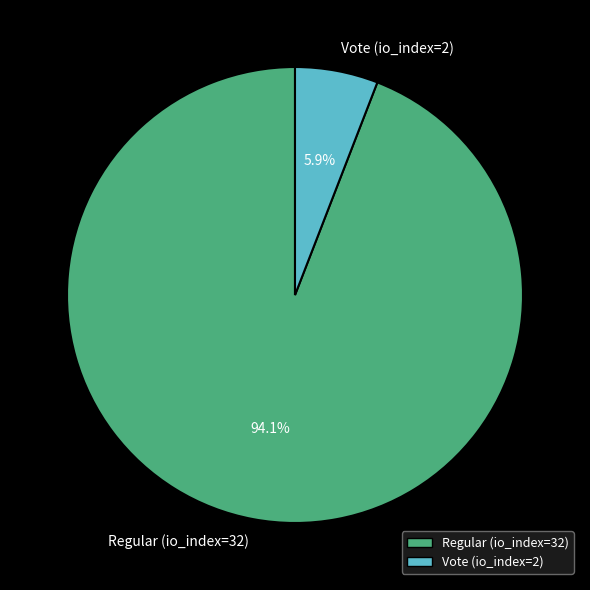

The Regular (io_index=32) slice represents 94% of the pie. True or false?

True